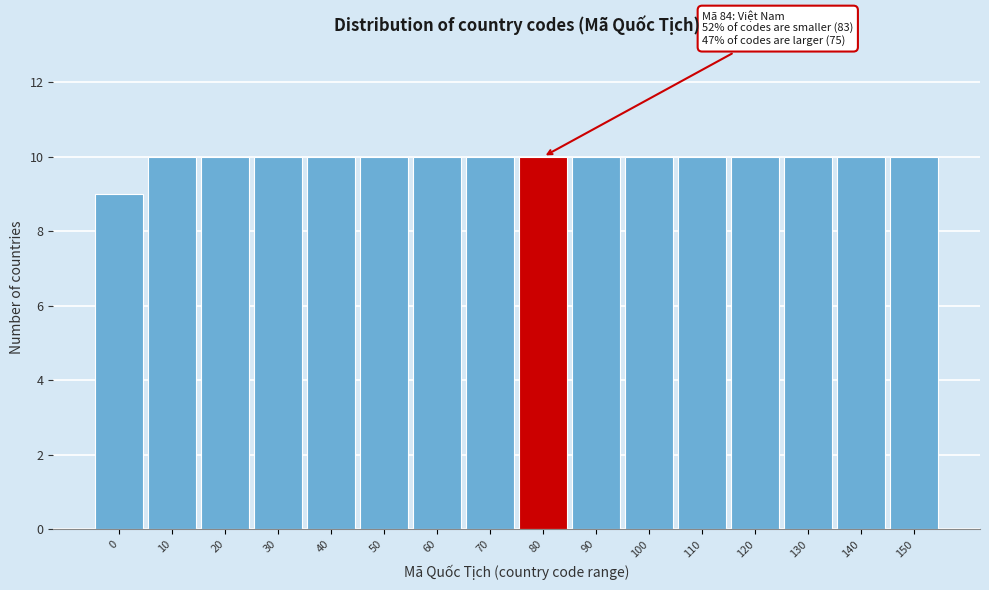

Reading left to right, extract all data points from this chart.

9	10	10	10	10	10	10	10	10	10	10	10	10	10	10	10